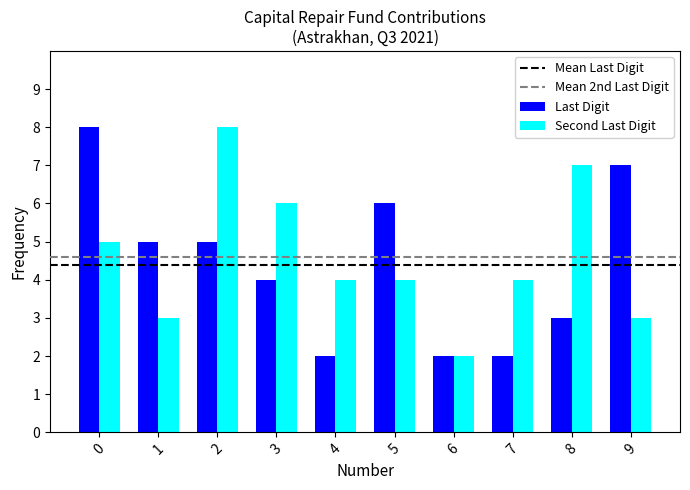

What is the minimum value shown in the chart?

2